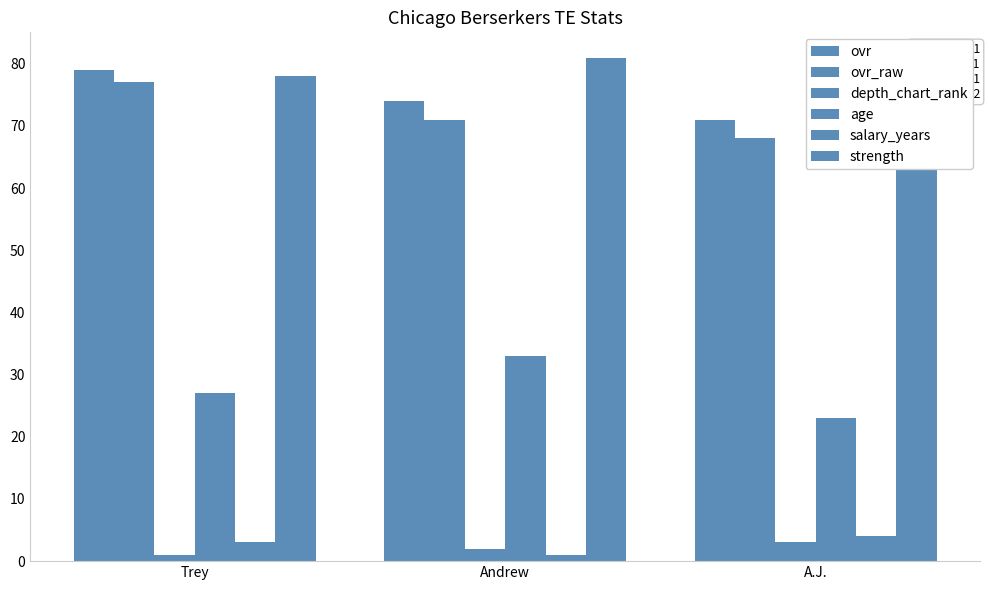

Does the chart contain stacked bars?

No